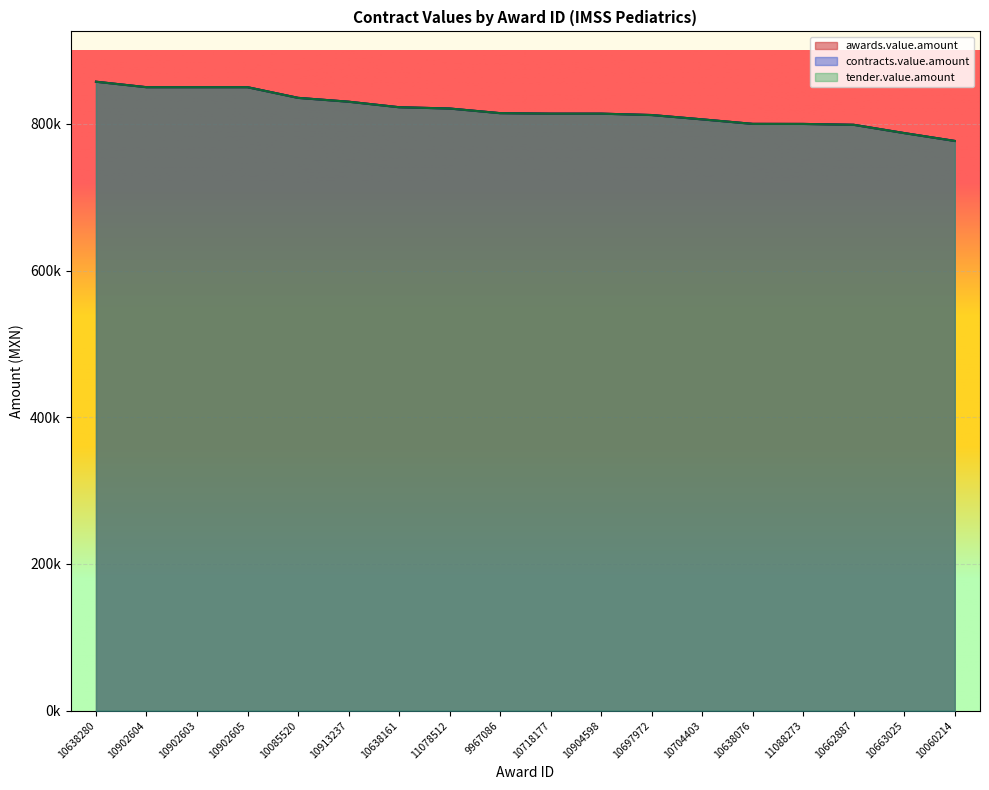

Which series has the widest spread of values?

awards.value.amount